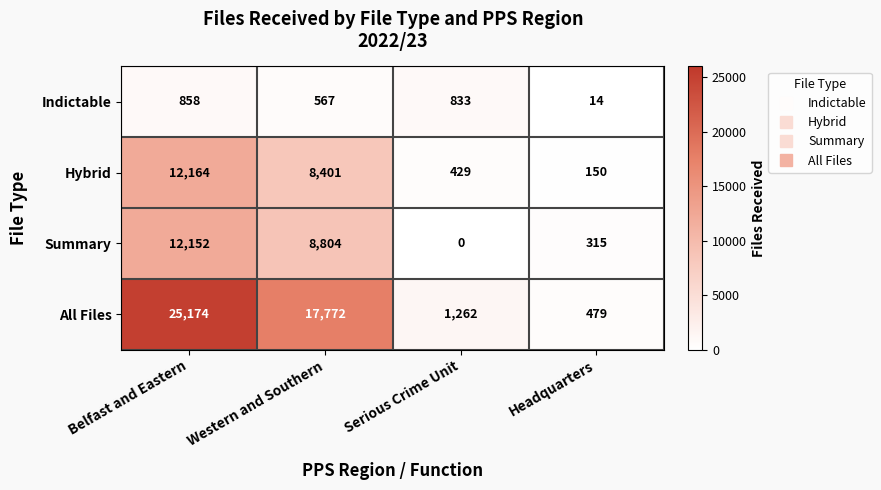

Reading right to left, list all the values displayed in this chart.

Indictable: 14	833	567	858
Hybrid: 150	429	8401	12164
Summary: 315	0	8804	12152
All Files: 479	1262	17772	25174